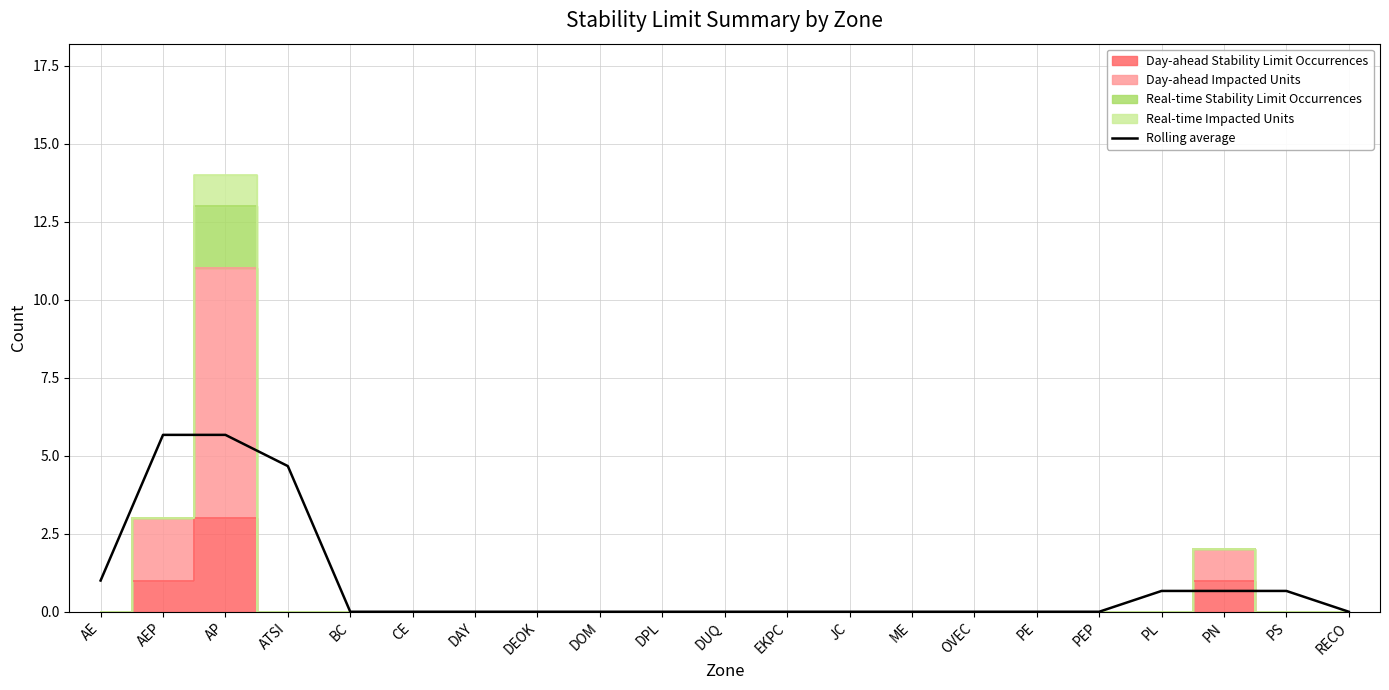

Reading left to right, list all the values displayed in this chart.

AE=1.0	AEP=5.7	AP=5.7	ATSI=4.7	BC=0.0	CE=0.0	DAY=0.0	DEOK=0.0	DOM=0.0	DPL=0.0	DUQ=0.0	EKPC=0.0	JC=0.0	ME=0.0	OVEC=0.0	PE=0.0	PEP=0.0	PL=0.7	PN=0.7	PS=0.7	RECO=0.0